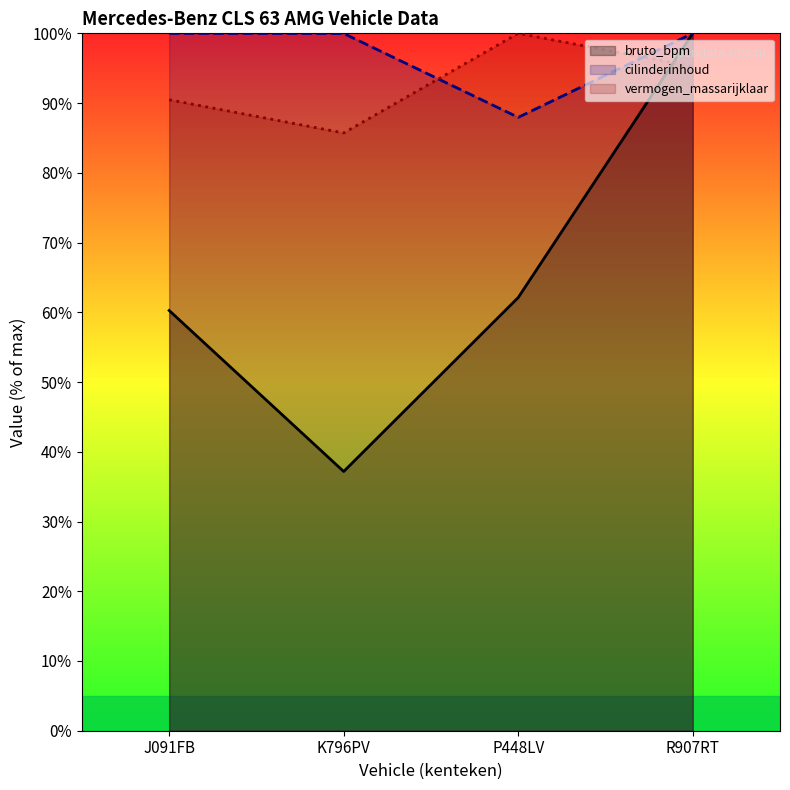

True or false: cilinderinhoud has a value of 46.3 at J091FB.

False